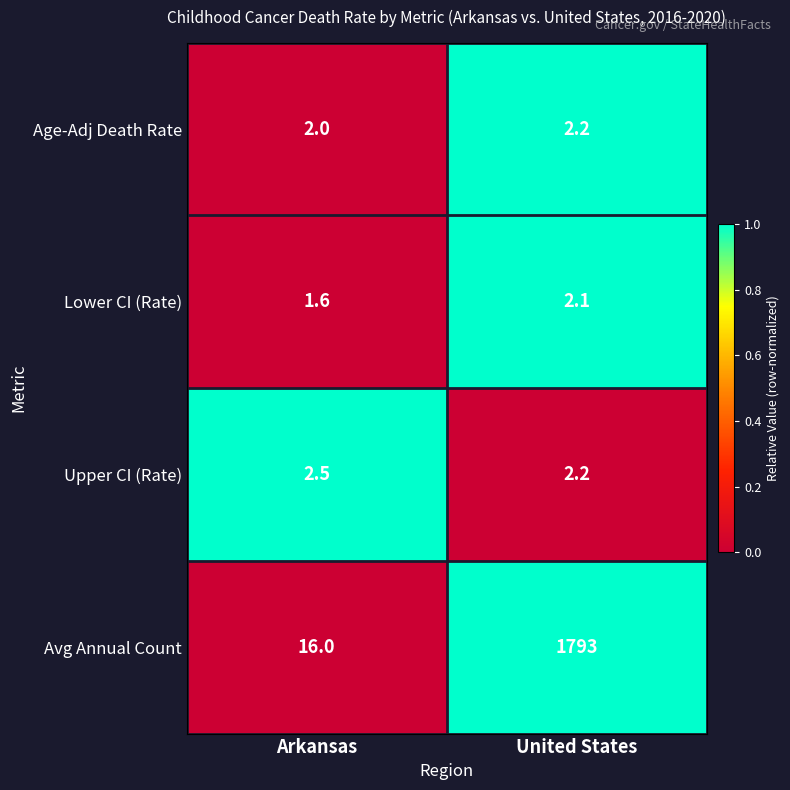

Reading right to left, transcribe all the data shown in this chart.

Age-Adj Death Rate: 2.2	2.0
Lower CI (Rate): 2.1	1.6
Upper CI (Rate): 2.2	2.5
Avg Annual Count: 1793.0	16.0